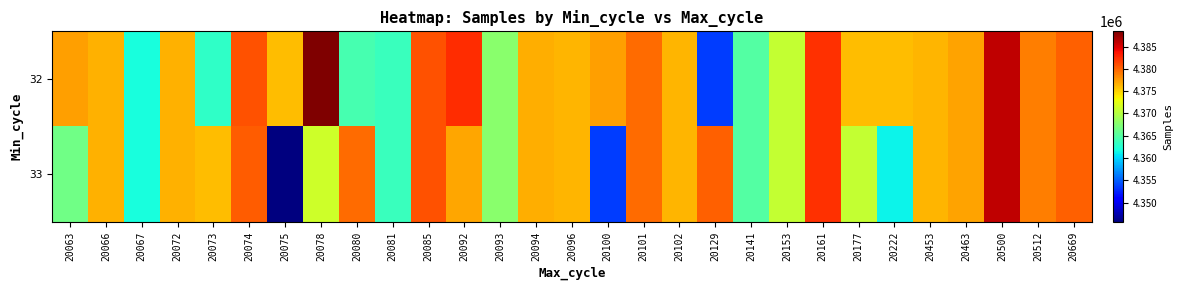

Between 20073 and 20222, which series saw the biggest shift?

33